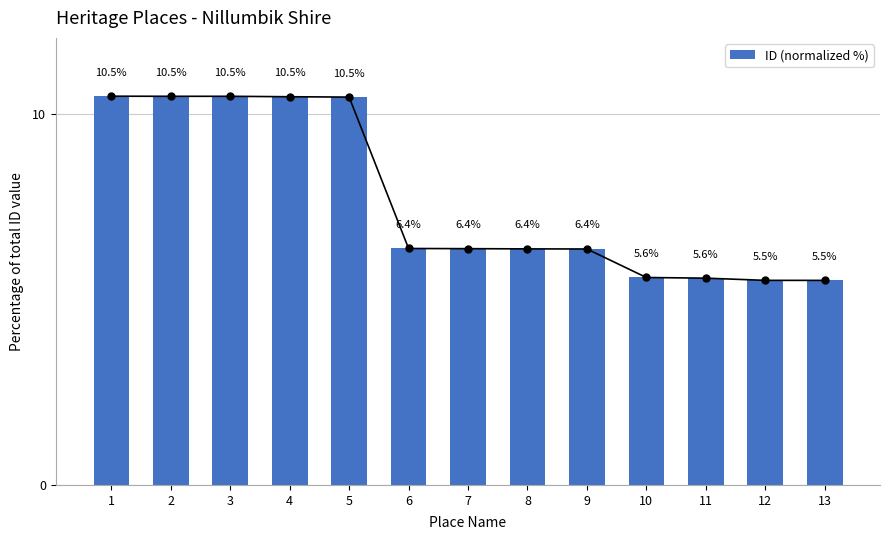

Read the value at 7.

6.4